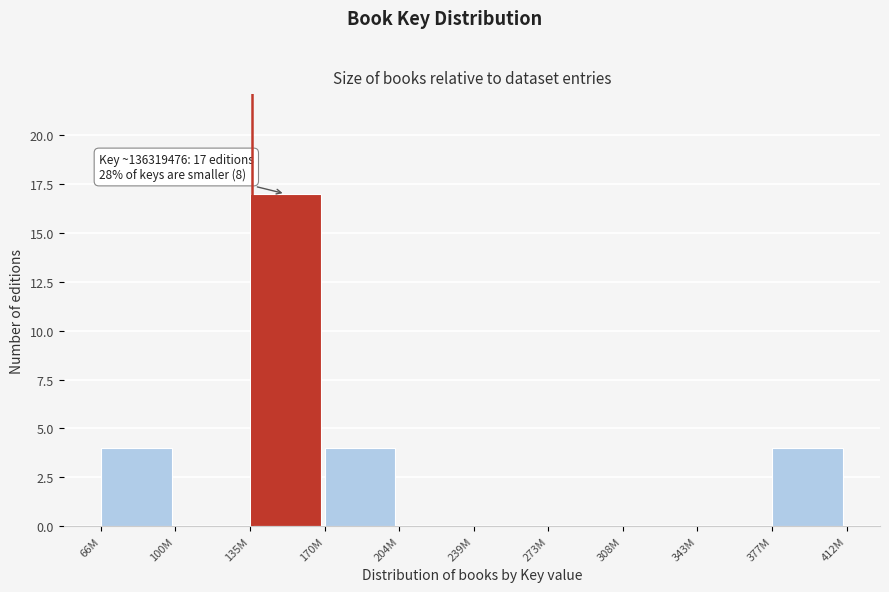

Reading left to right, list all the values displayed in this chart.

66M=4	100M=0	135M=17	170M=4	204M=0	239M=0	273M=0	308M=0	343M=0	377M=4